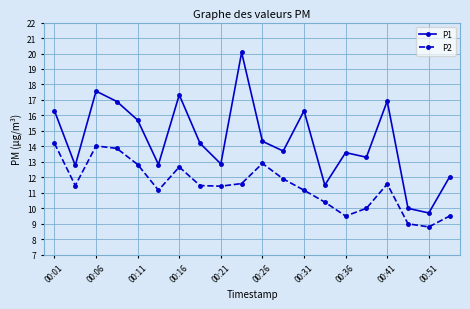

Is this an area chart (filled region under the line)?

No